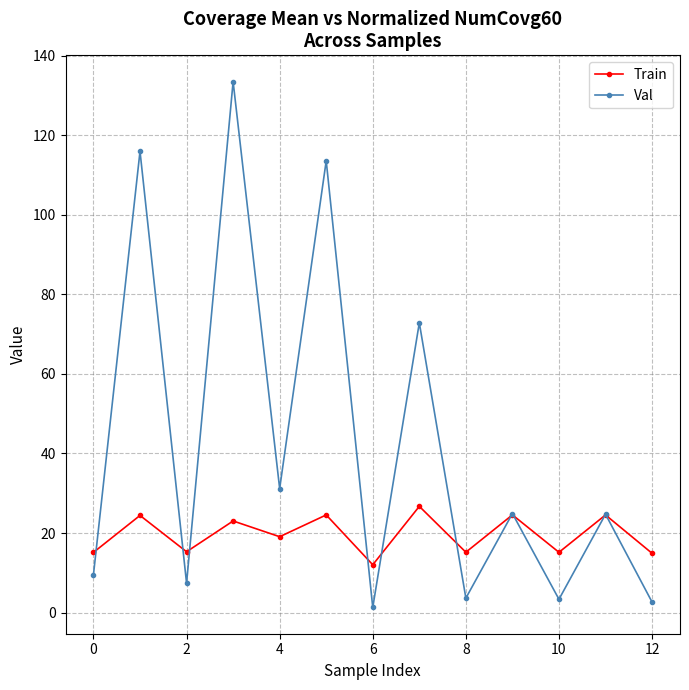

What is the highest value of the Train series?

26.7